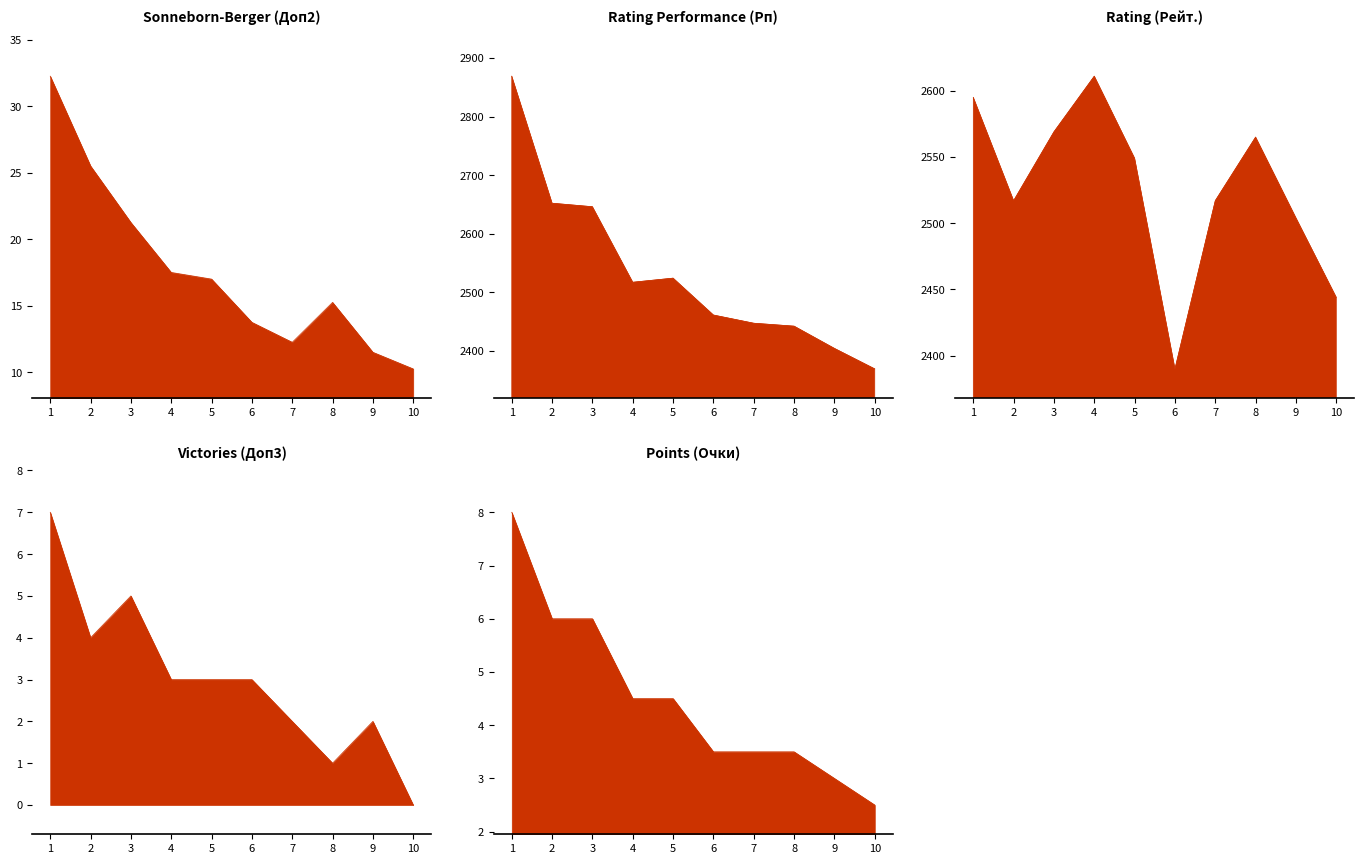

Which series has the widest spread of values?

Rating Performance (Рп)